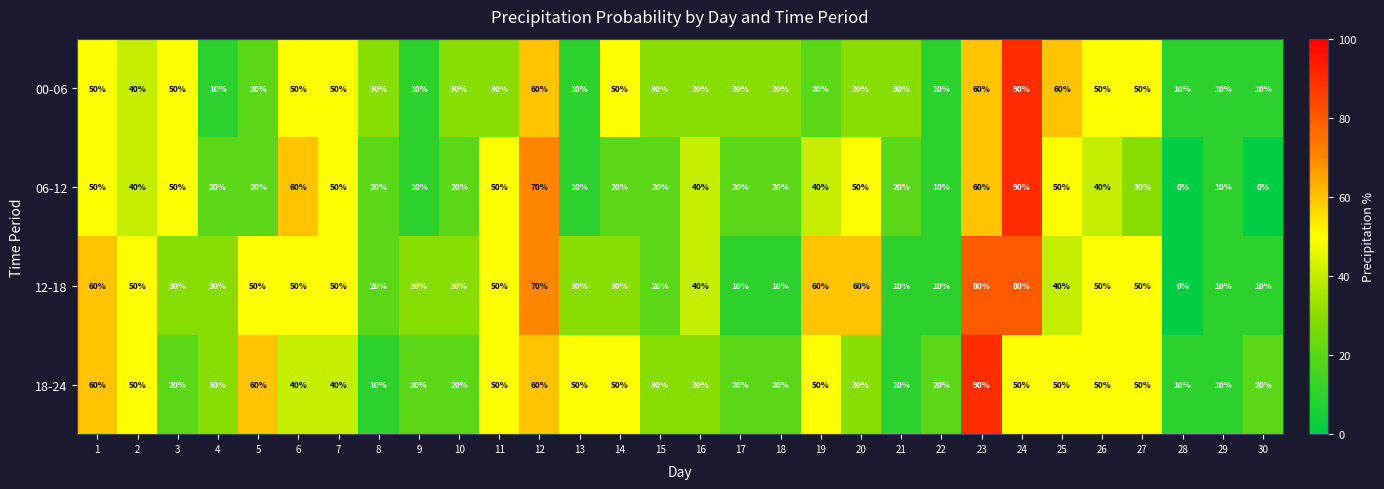

Which series has the largest range (max minus min)?

06-12